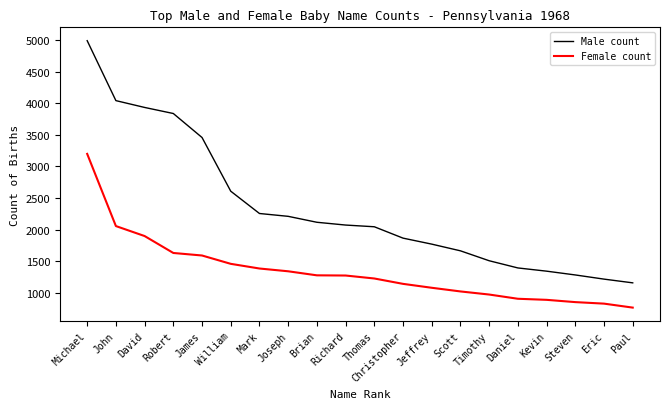

Is it true that Male count equals 1341 at Kevin?

True